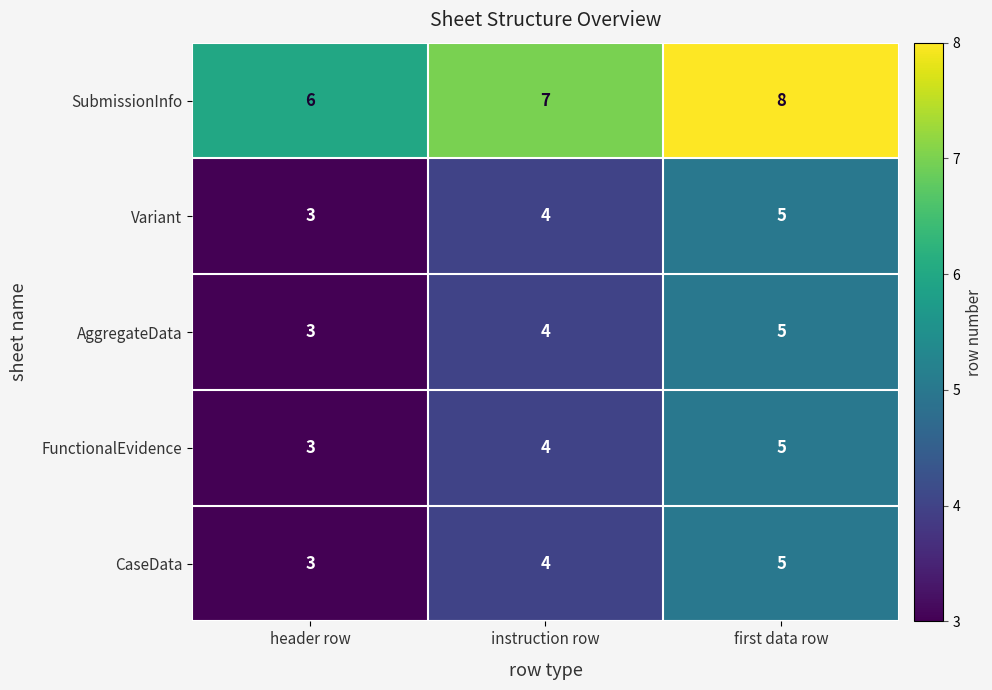

How many data points does each series have?

3